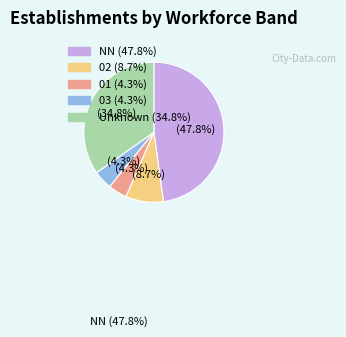

Is there a majority slice in this chart?

No